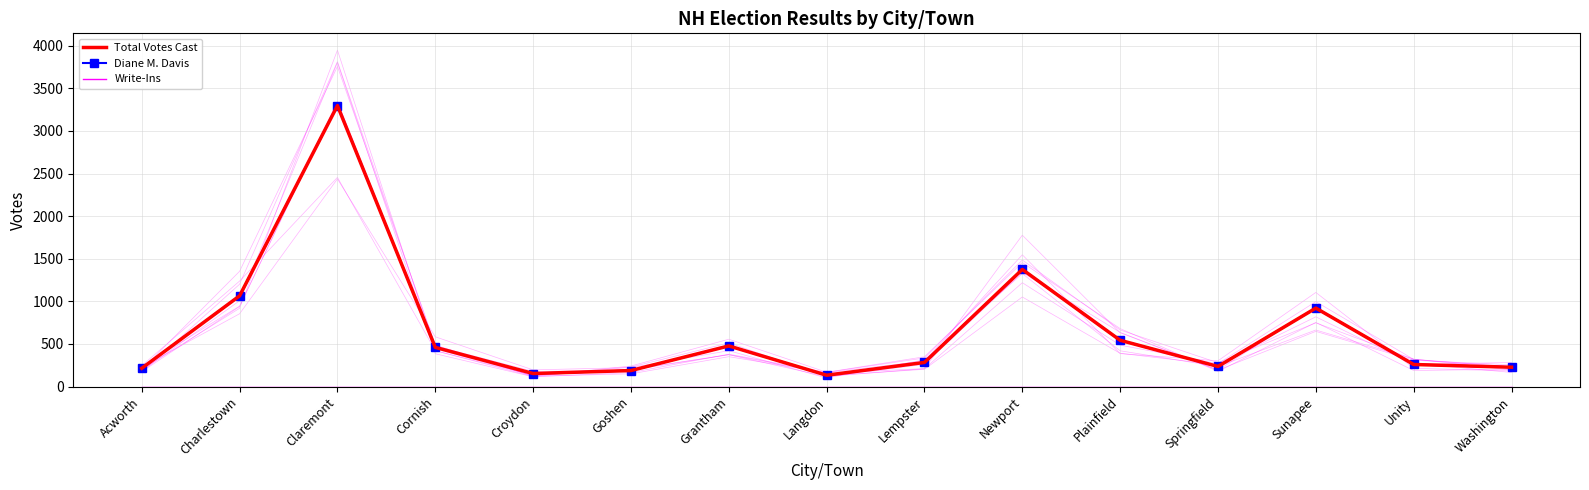

What is the total value across all series at Lempster?

566